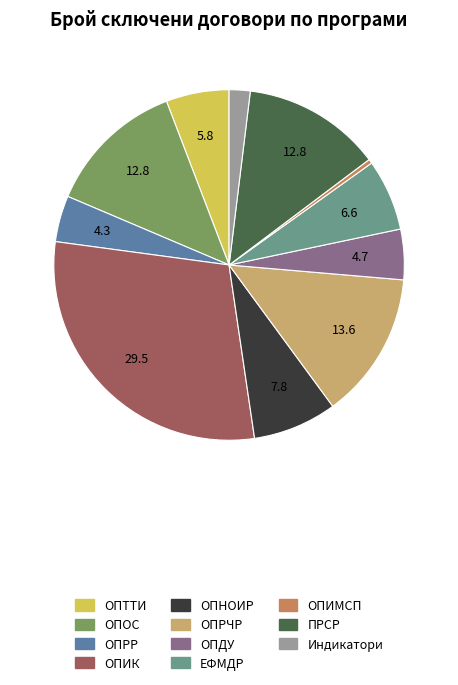

Which slice is the largest?

ОПИК